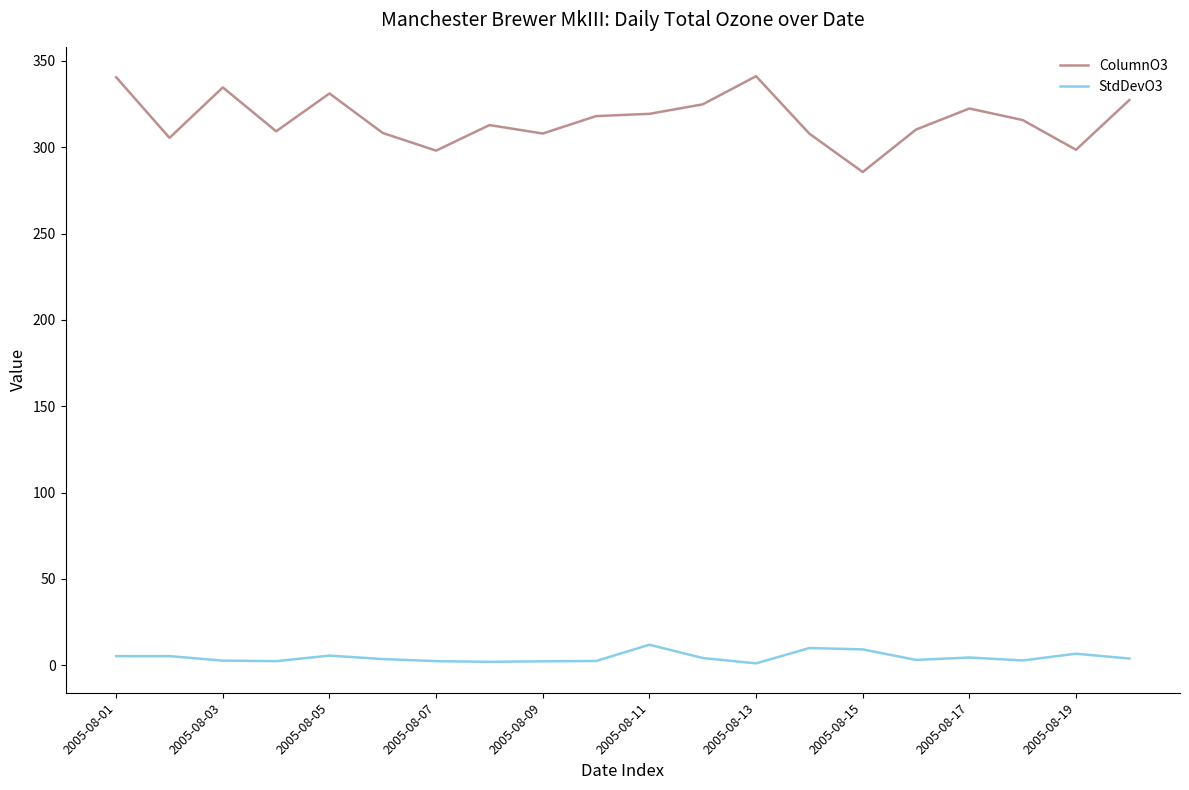

List the series in order of their overall mean, lowest first.

StdDevO3, ColumnO3